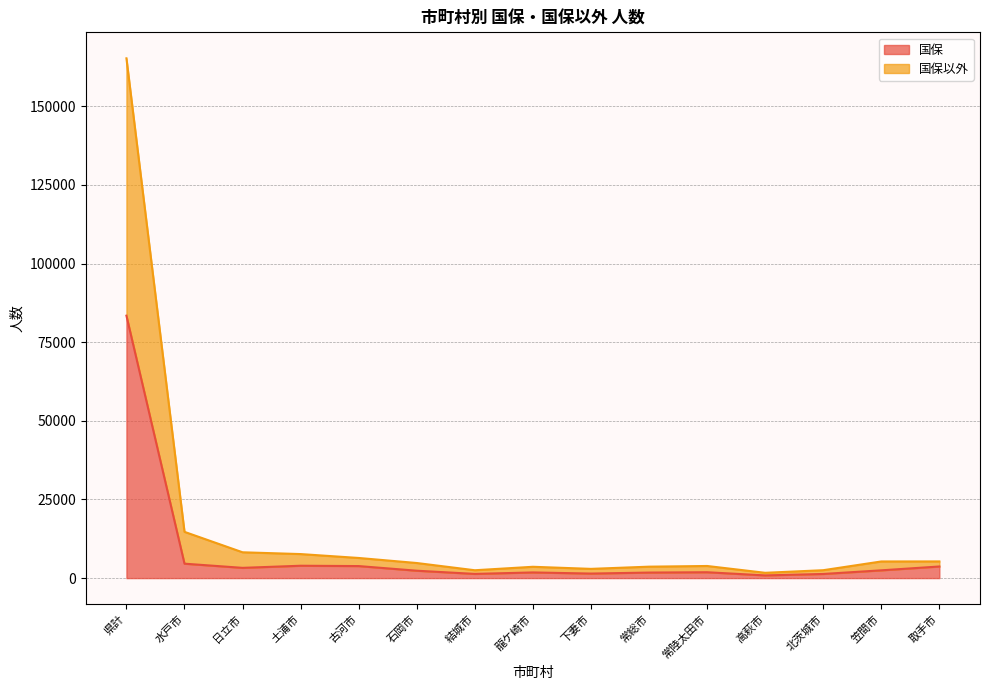

How many lines are shown in the chart?

2